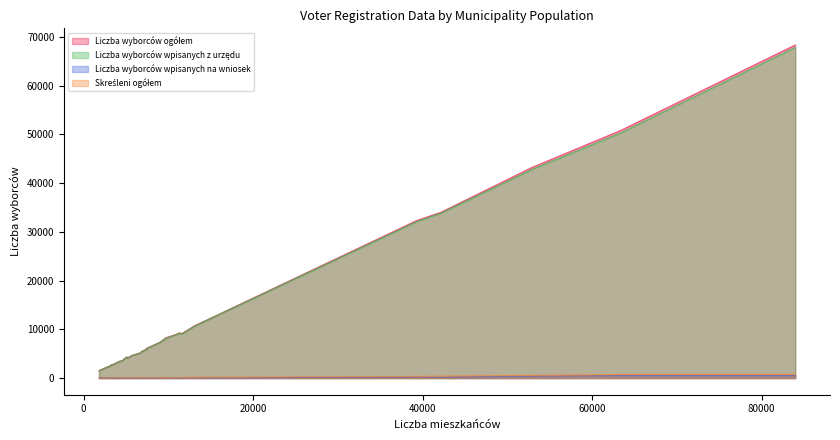

List the labels in order of Liczba wyborców ogółem value, smallest first.

1820, 2799, 3076, 3091, 3149, 3338, 3410, 3429, 3425, 3342, 3955, 4205, 4370, 4419, 4619, 4685, 4763, 5202, 5128, 5114, 5713, 6663, 6904, 7278, 7471, 7367, 7486, 9045, 9718, 10900, 11570, 11293, 11772, 13072, 15104, 39331, 42130, 52896, 63348, 83963